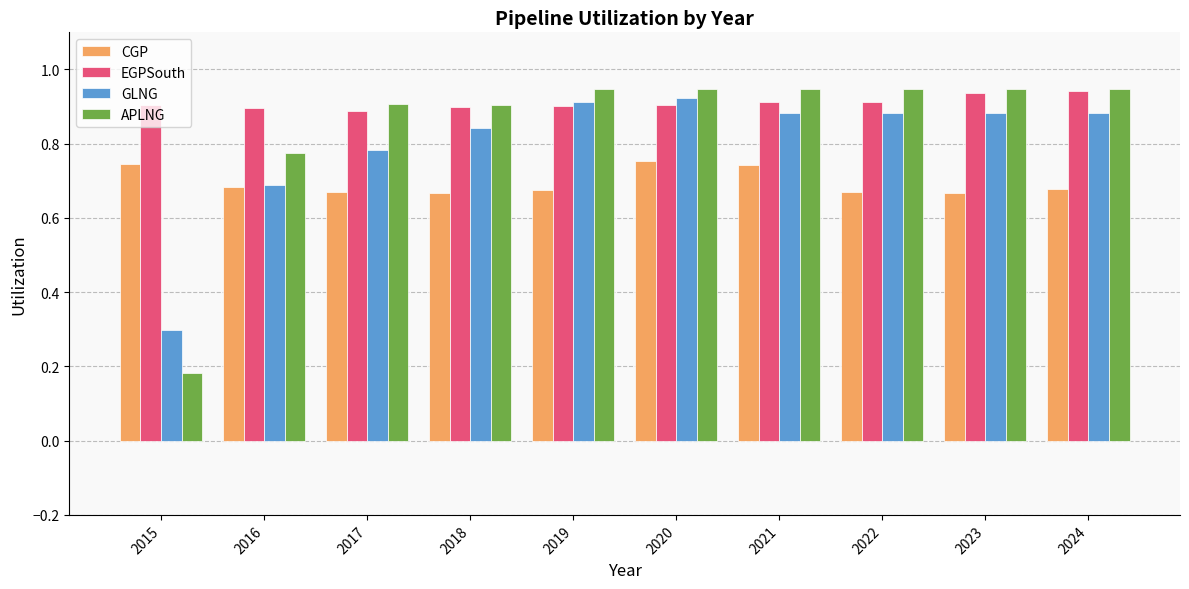

What is the difference between the CGP values at 2024 and 2020?

0.1